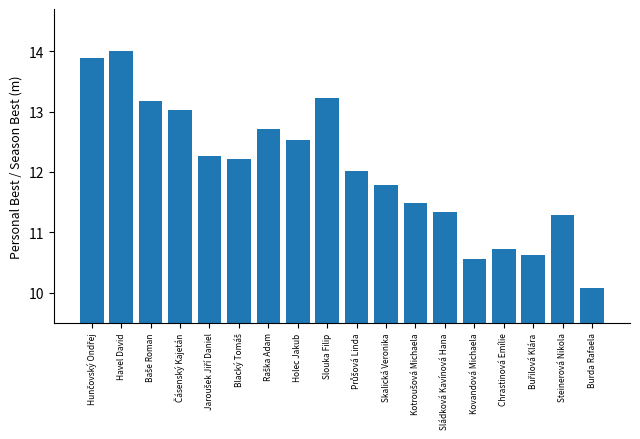

Does the chart contain stacked bars?

No